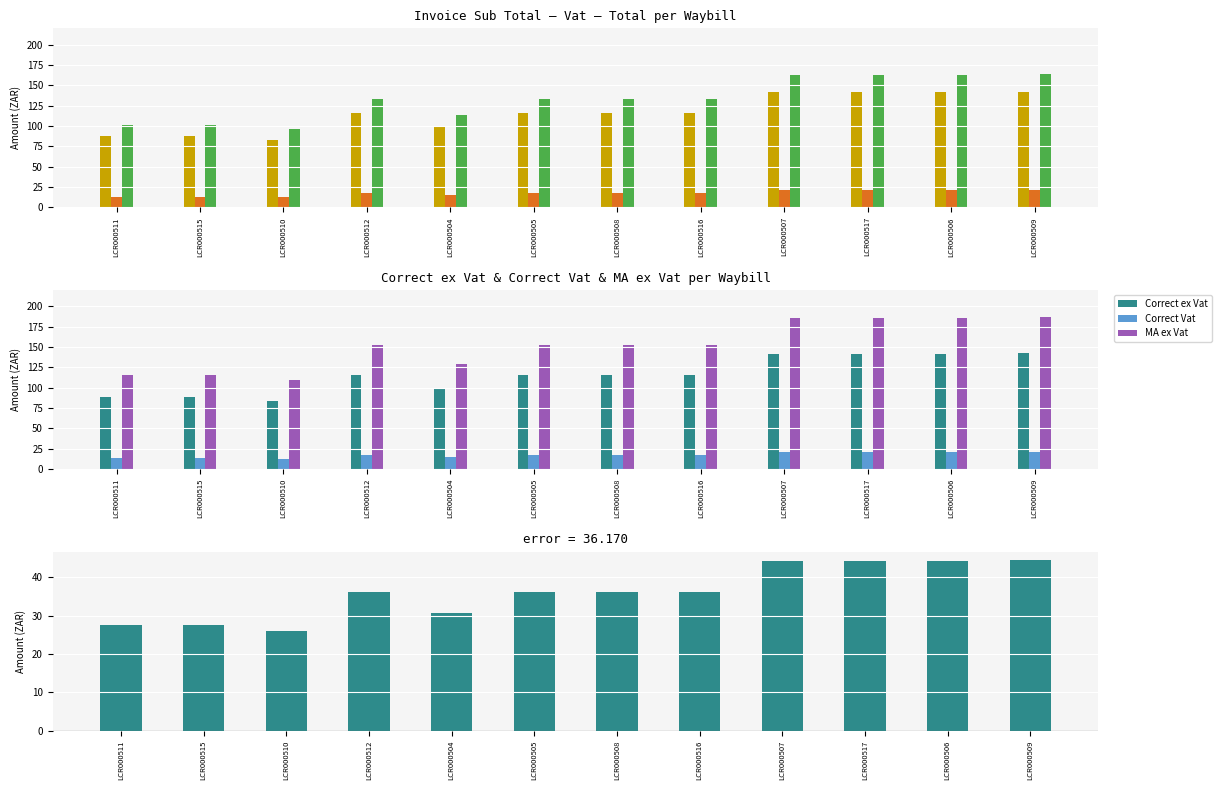

Is it true that Sub Total equals 36.5 at LCR000504?

False